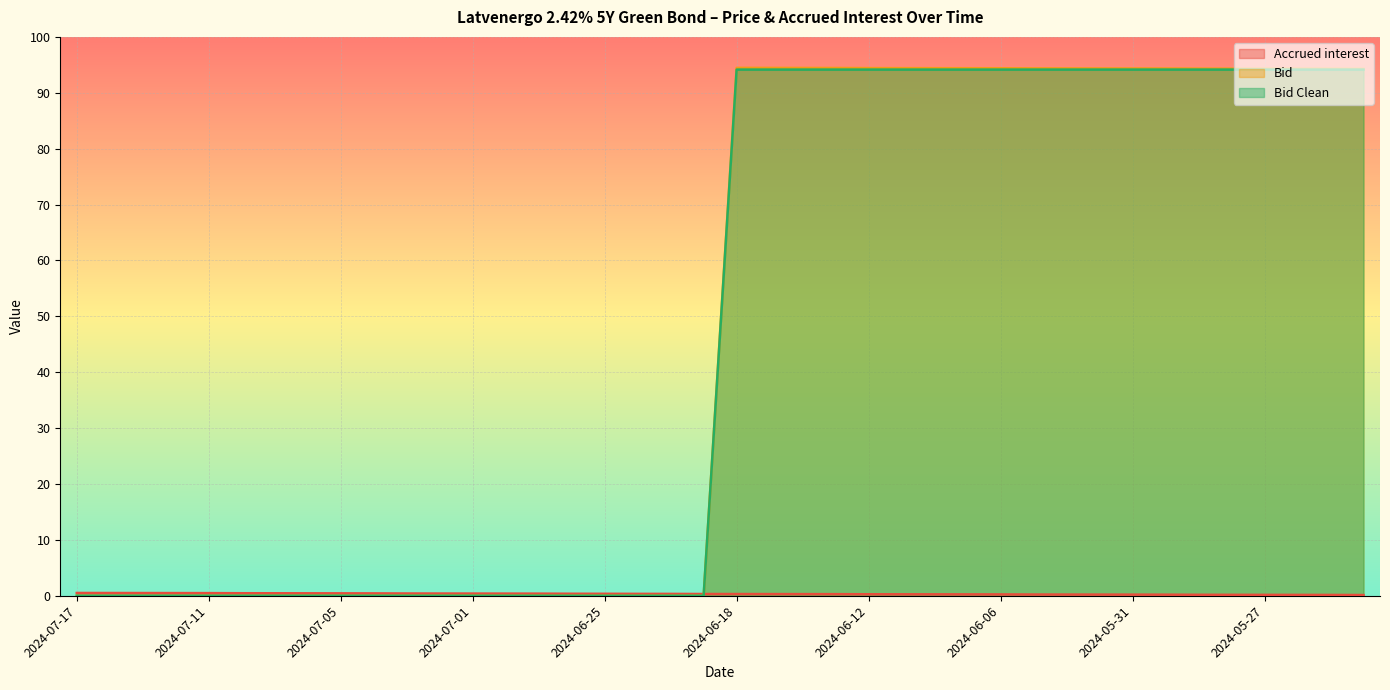

Where is Accrued interest nearest to the value 0?

2024-05-22